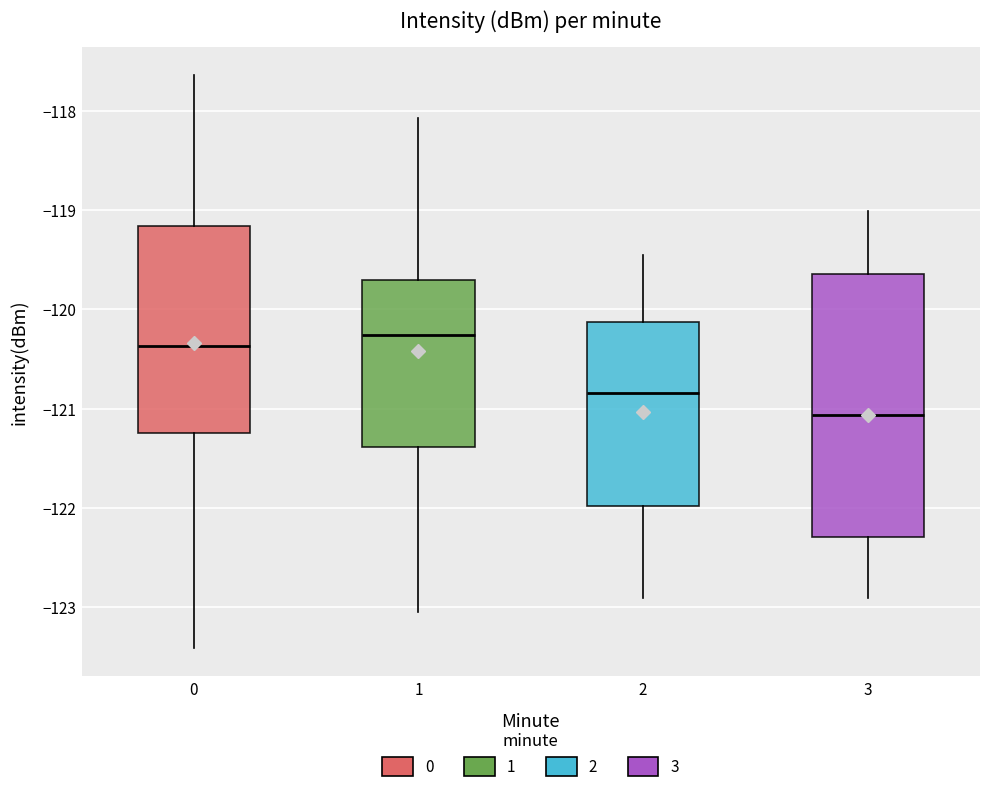

Reading left to right, transcribe this box plot: for each box, give where its median line is, the range the box spans, and where its two whiskers end, as read against the y-axis. The values are not printed on the chart, so give them approximately, as read against the axis.

0: median -120.4, box -121.2 to -119.2, whiskers -123.4 to -117.6
1: median -120.3, box -121.4 to -119.7, whiskers -123.0 to -118.1
2: median -120.8, box -122.0 to -120.1, whiskers -122.9 to -119.5
3: median -121.1, box -122.3 to -119.6, whiskers -122.9 to -119.0